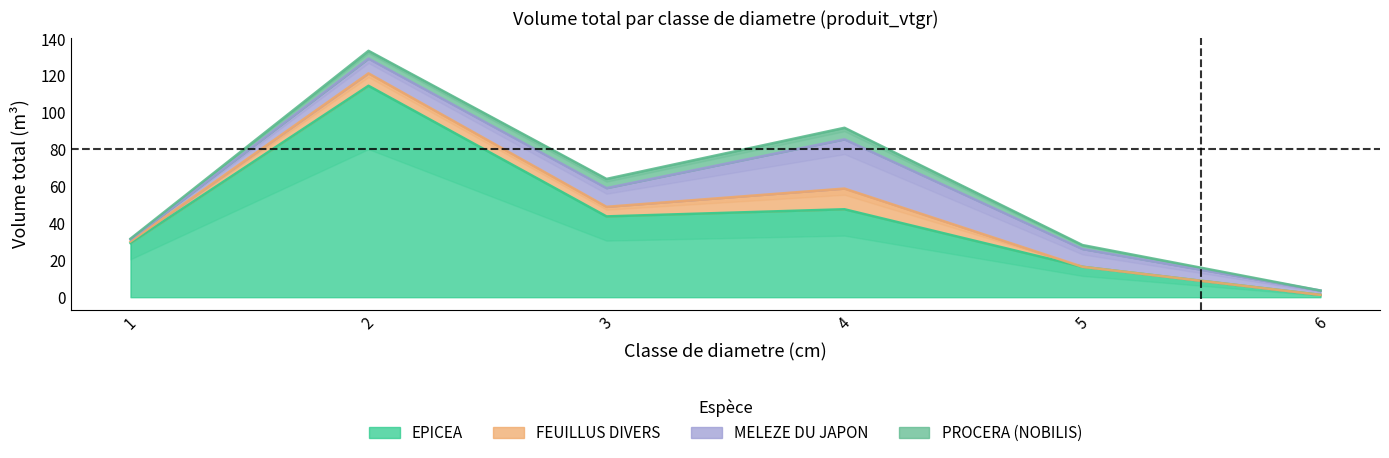

At how many categories does at least one series exceed 87?

1